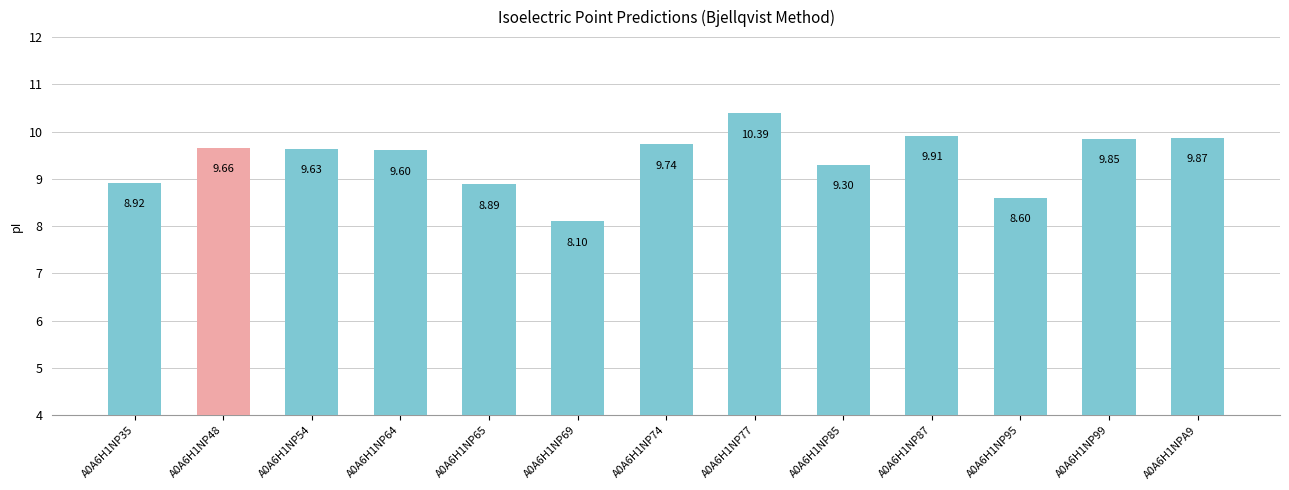

List the labels in order of value, smallest first.

A0A6H1NP69, A0A6H1NP95, A0A6H1NP65, A0A6H1NP35, A0A6H1NP85, A0A6H1NP64, A0A6H1NP54, A0A6H1NP48, A0A6H1NP74, A0A6H1NP99, A0A6H1NPA9, A0A6H1NP87, A0A6H1NP77